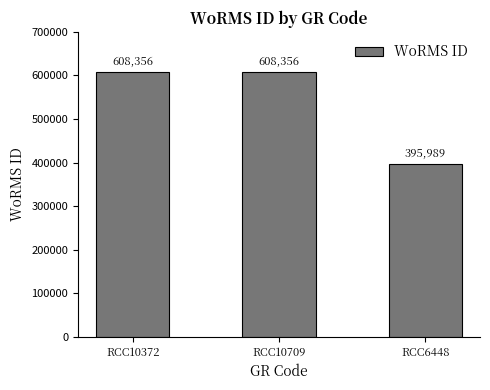

Are the bars horizontal?

No